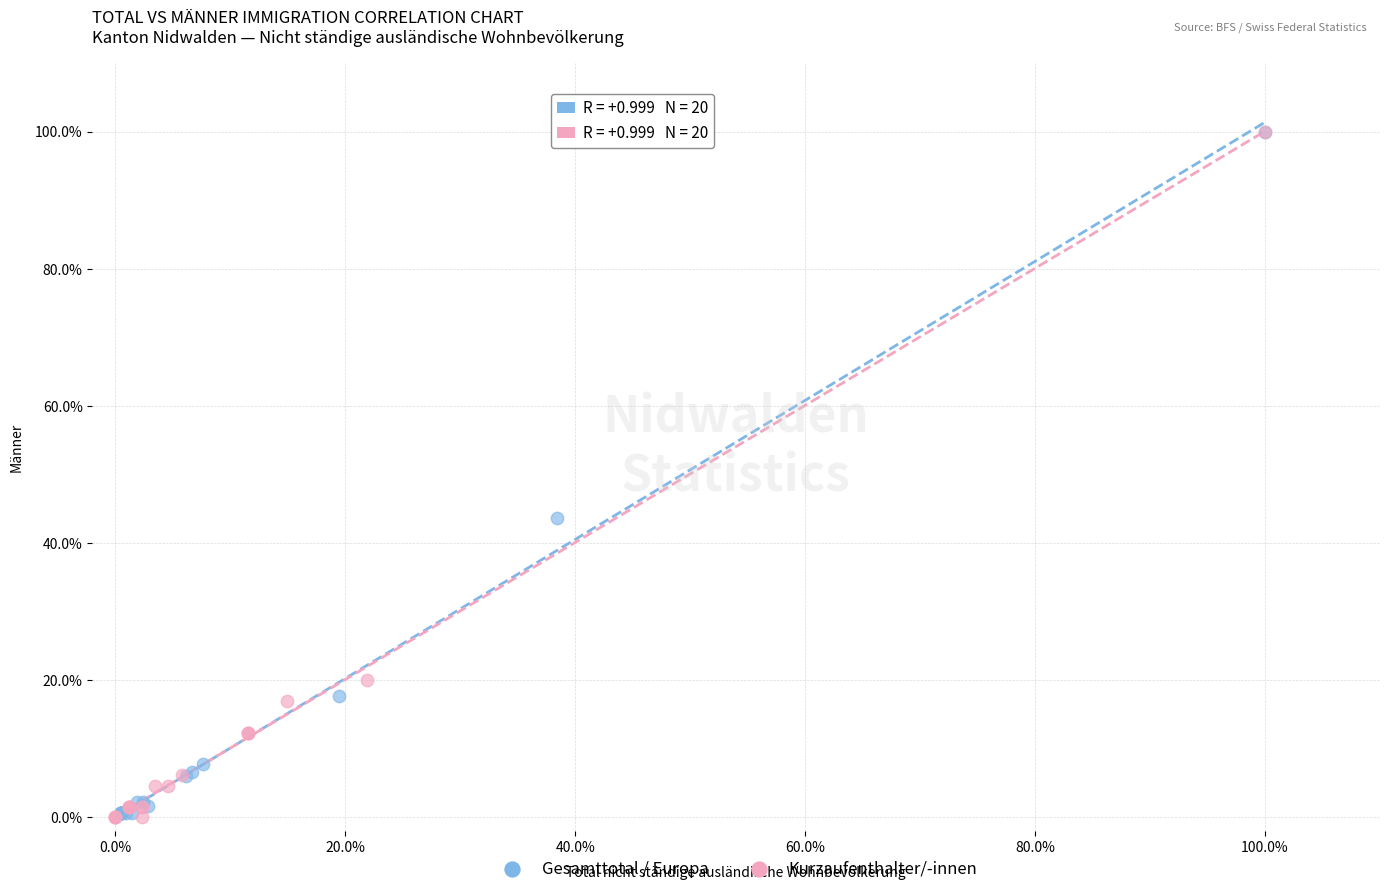

What are all the series names shown in the legend?

Gesamttotal / Europa, Kurzaufenthalter/-innen